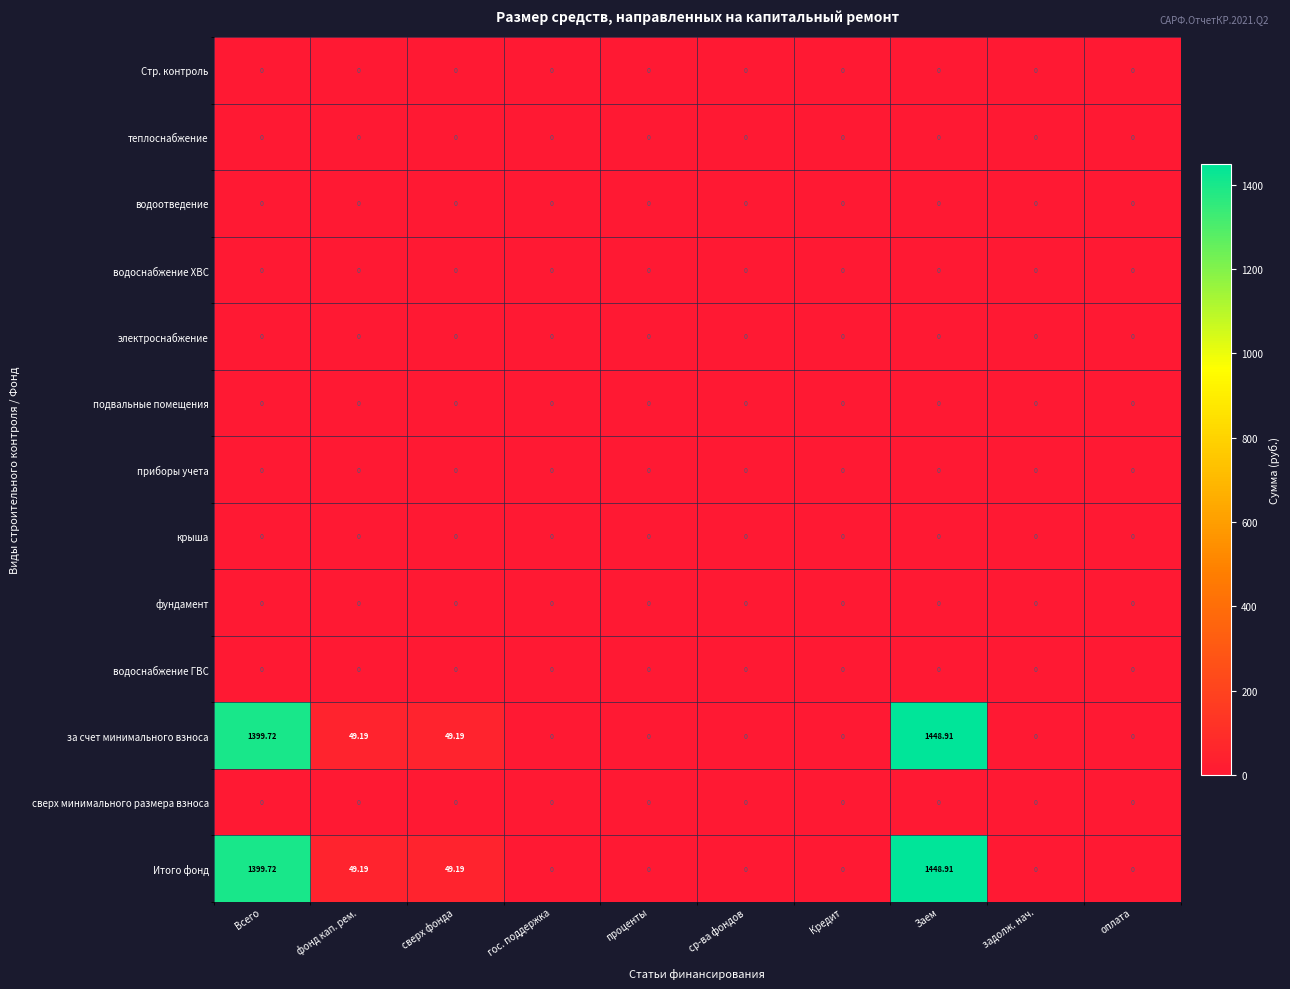

At which category does the chart reach its peak across all series?

Заем